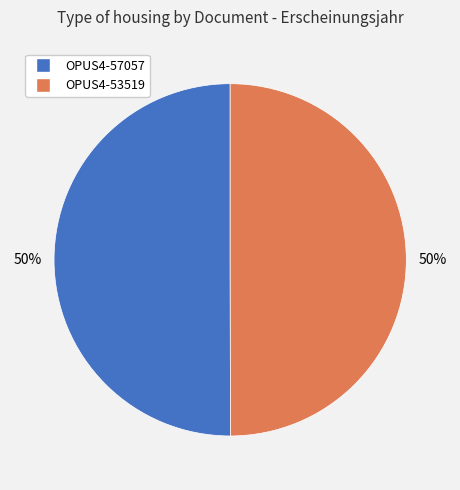

Do OPUS4-53519 and OPUS4-57057 together represent more than half of the pie?

Yes